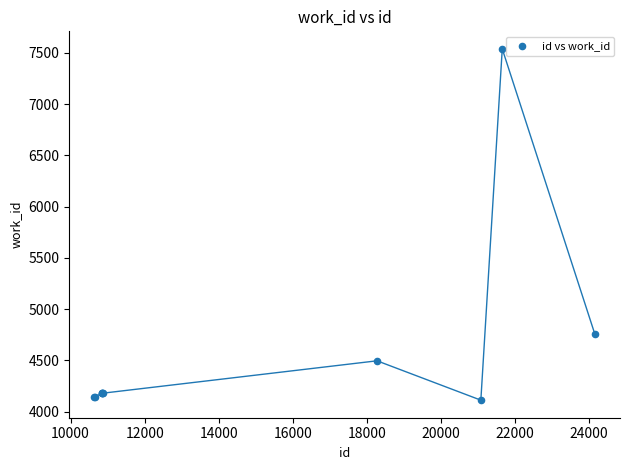

What Y value in the scatter plot is closest to 5825?

4752